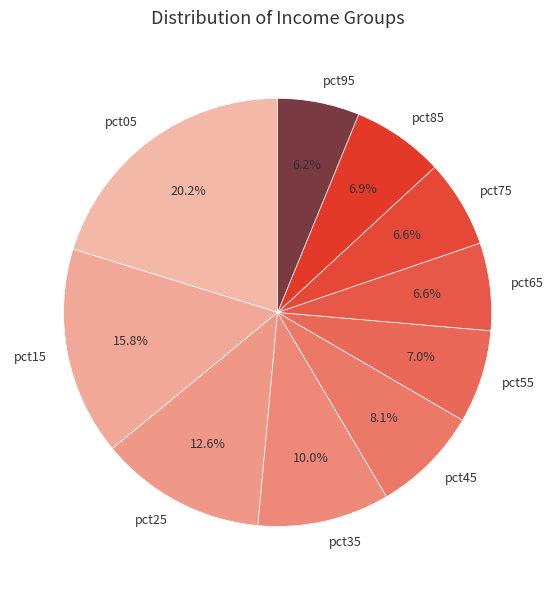

What percentage is NOT represented by pct75?

93.4%